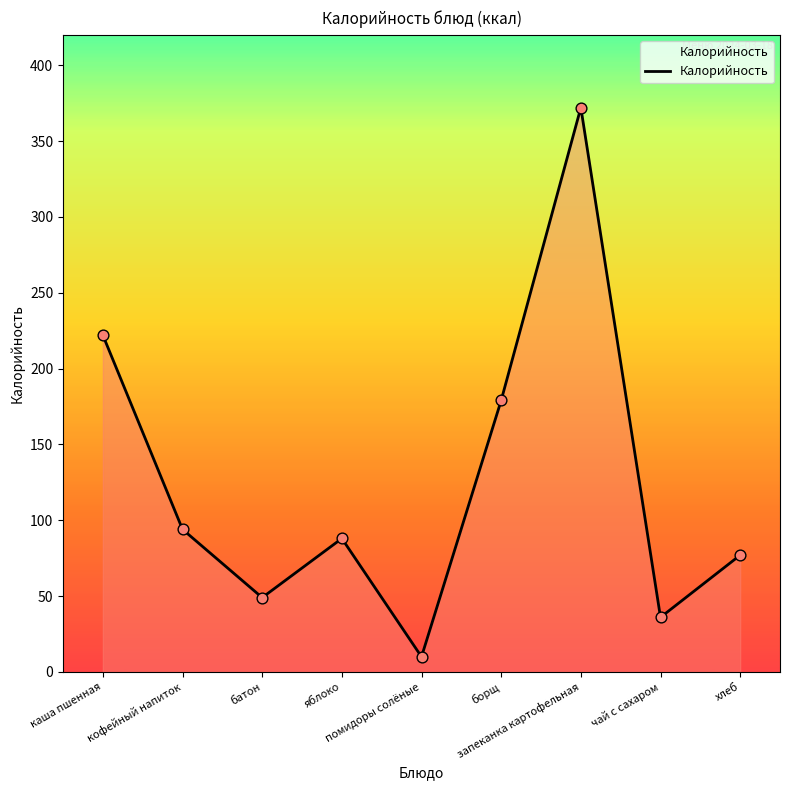

What is the change in value from батон to яблоко?

+39